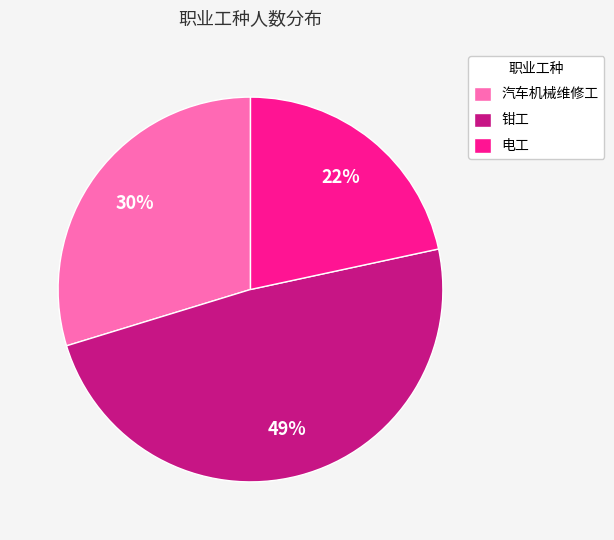

How many segments does this pie chart have?

3